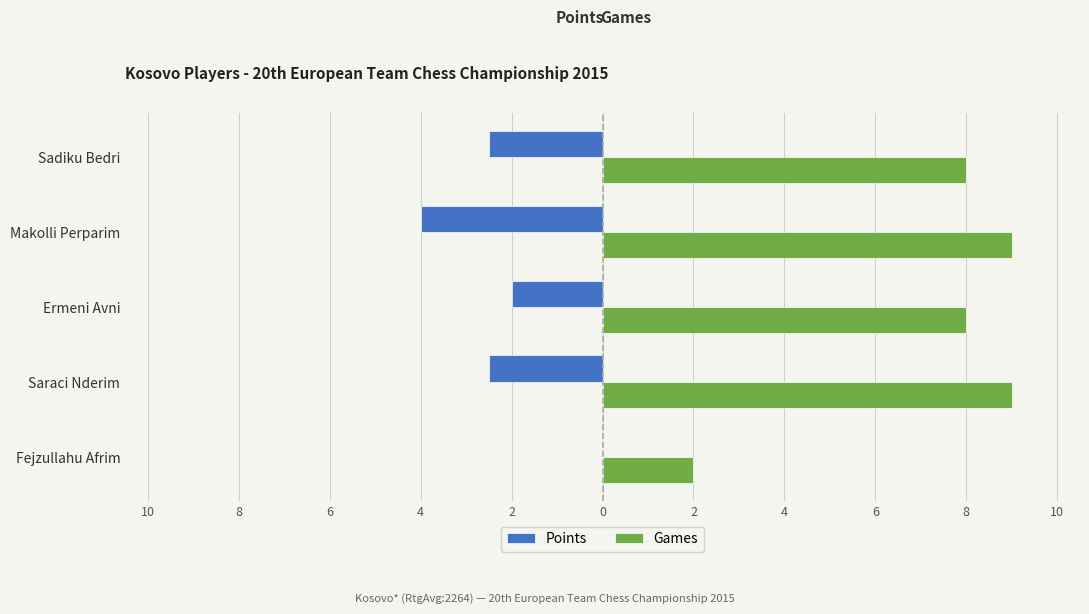

What are all the series names shown in the legend?

Points, Games